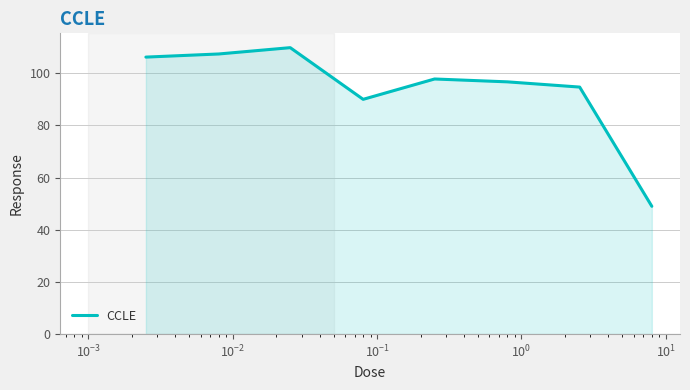

What is the sum of all values?

751.6